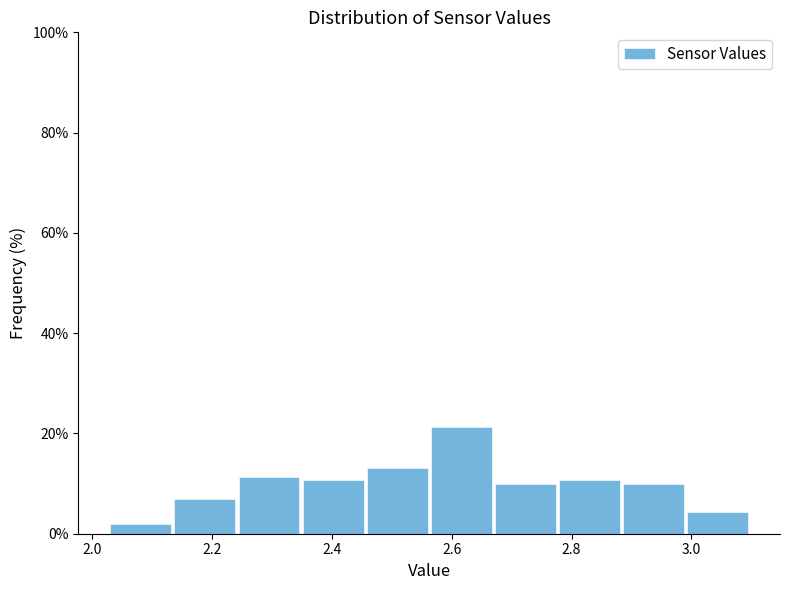

What is the height of the bar covering 2.56 to 2.68 on the x-axis? Neither the bar edges nor the heights are printed on the chart, so give them approximately, as read against the axes.

22